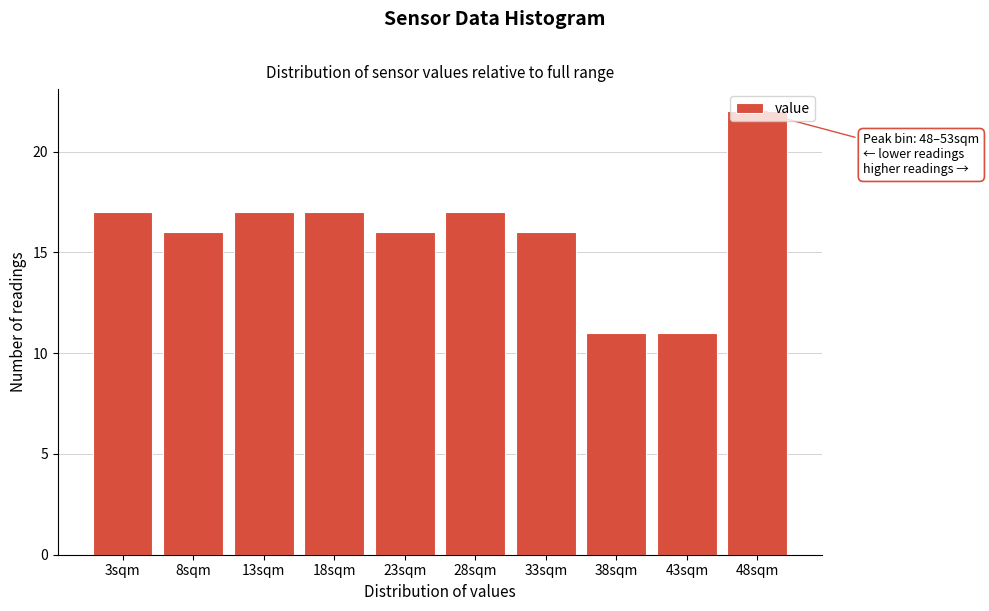

Between 3sqm and 23sqm, which is larger?

3sqm